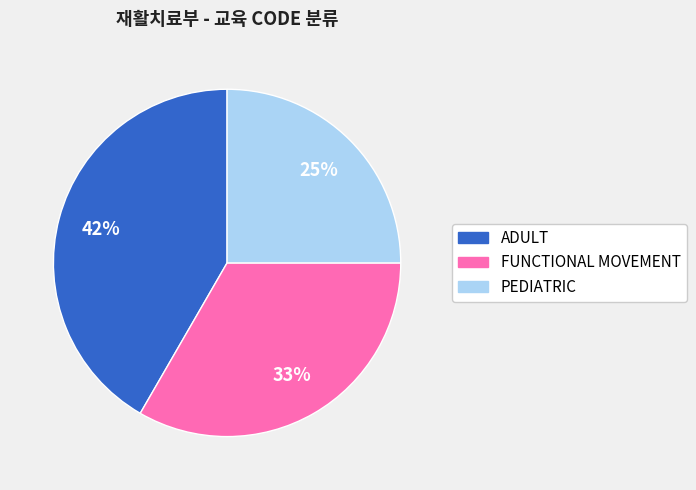

Which category has the smallest portion of the pie?

PEDIATRIC